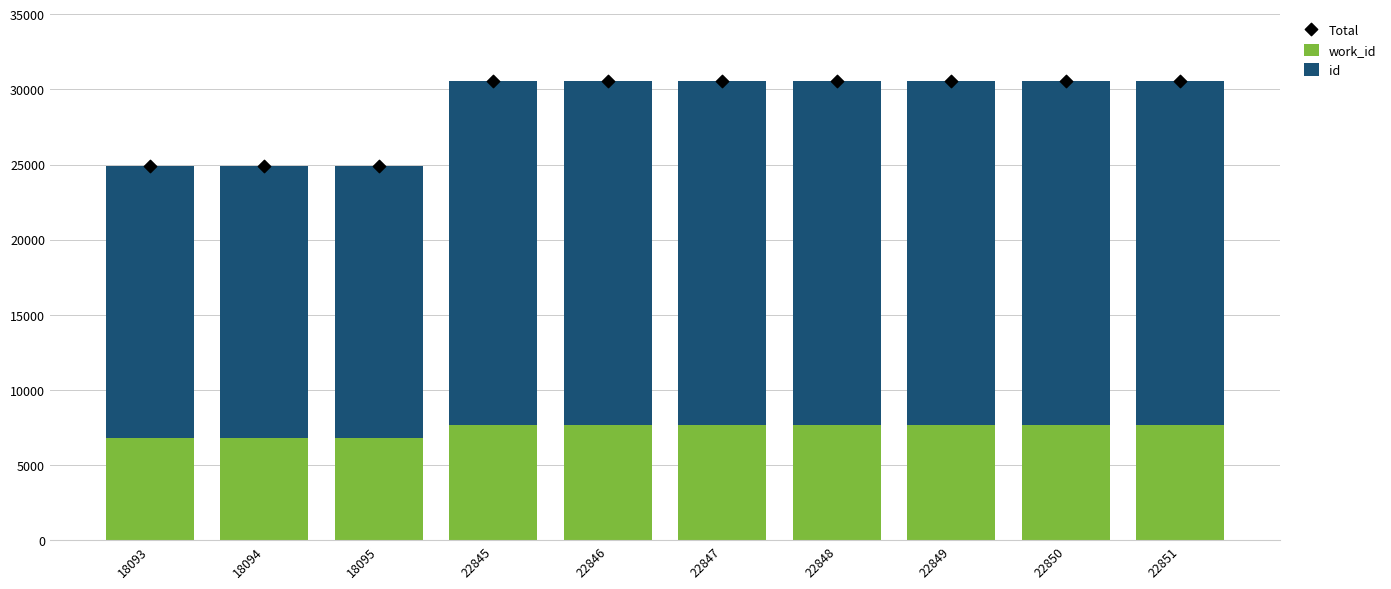

Which series reaches the minimum Y coordinate?

work_id